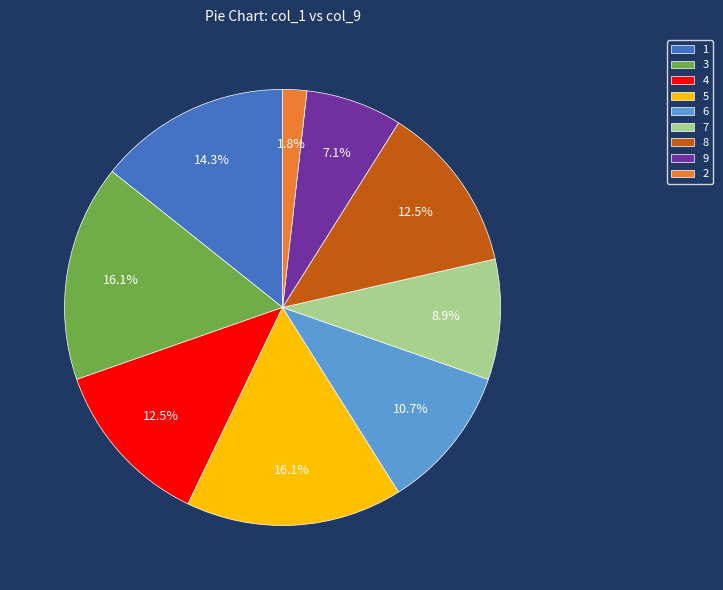

Is the sum of 8 and 3 greater than half?

No